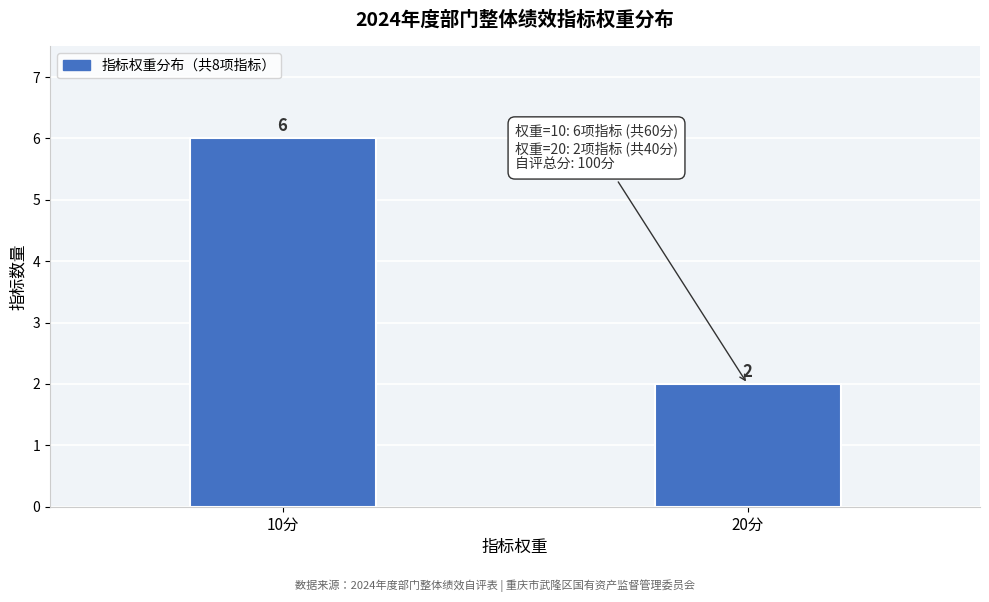

Reading left to right, transcribe all the data shown in this chart.

6	2